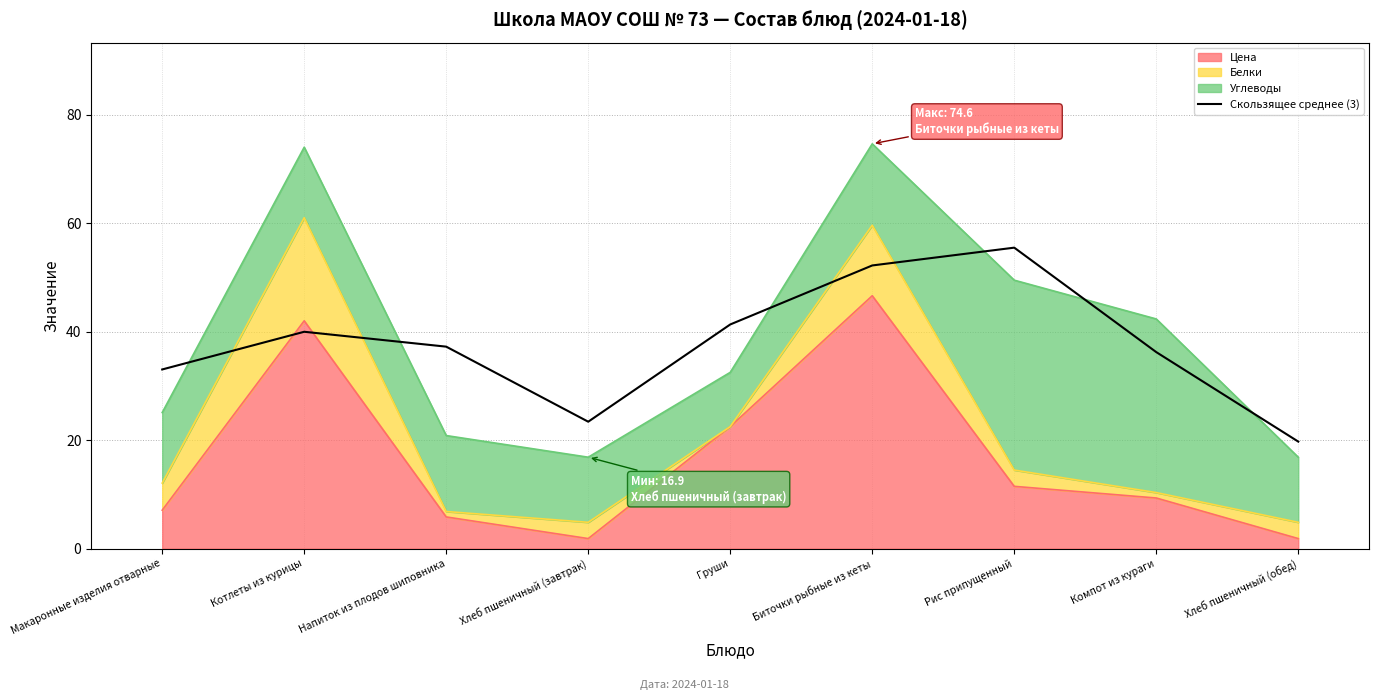

Count the number of categories in the chart.

9